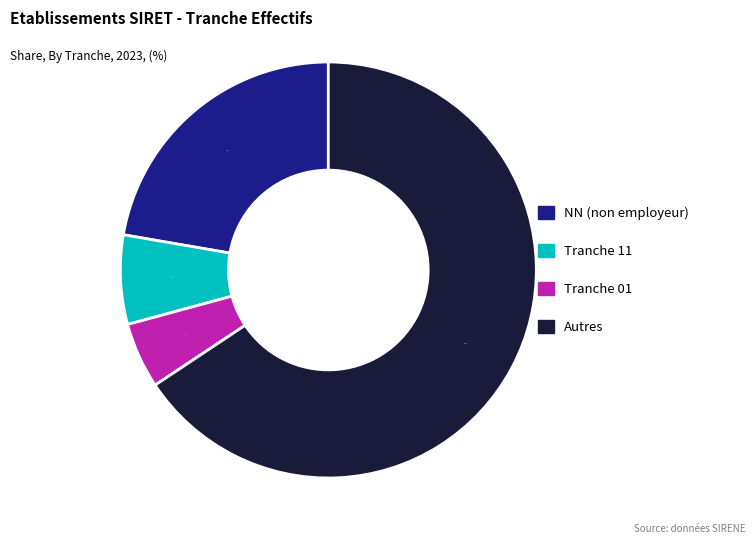

Does any single category account for the majority?

Yes